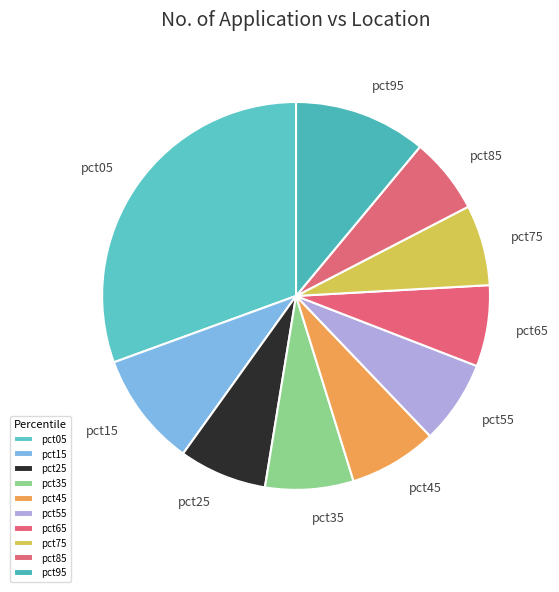

Which slice is the largest?

pct05